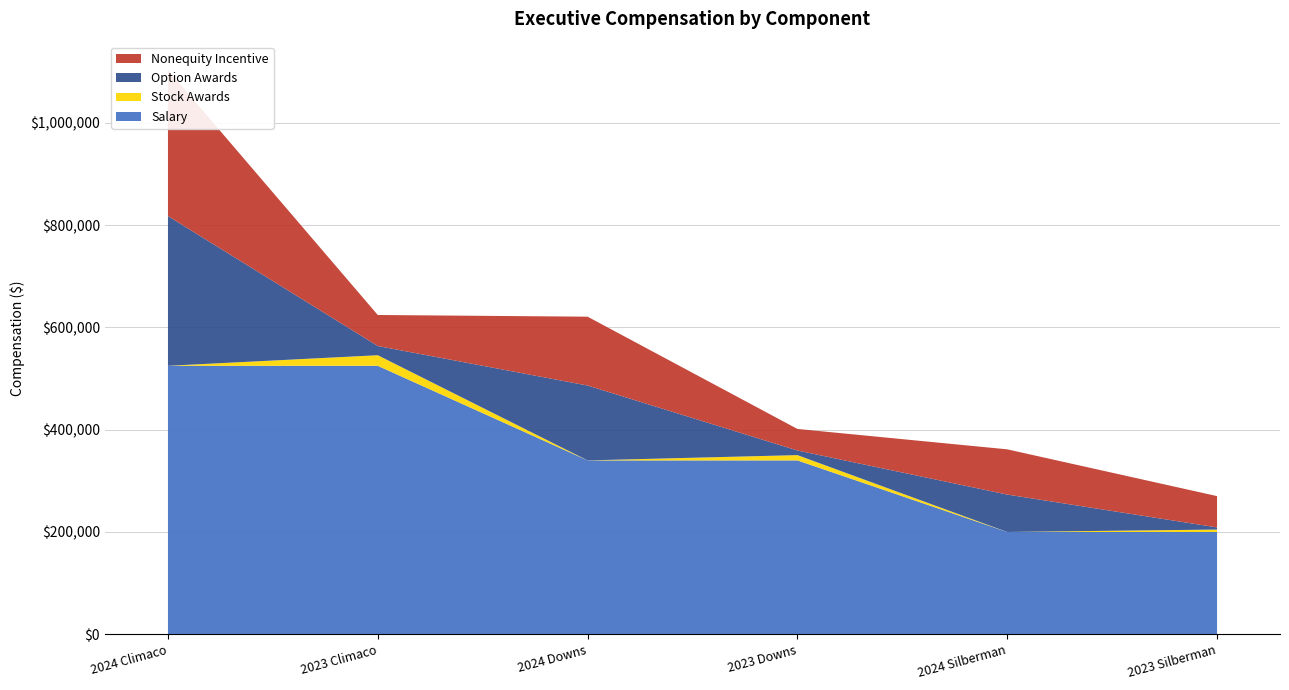

Reading right to left, what are all the values shown in this chart?

Salary: 200000	200000	340000	340000	525000	525000
Option Awards: 4168	73205	9011	146410	18022	292817
Nonequity Incentive: 61200	88436	42160	134640	60638	285863
Stock Awards: 4784	0	10344	0	20688	0